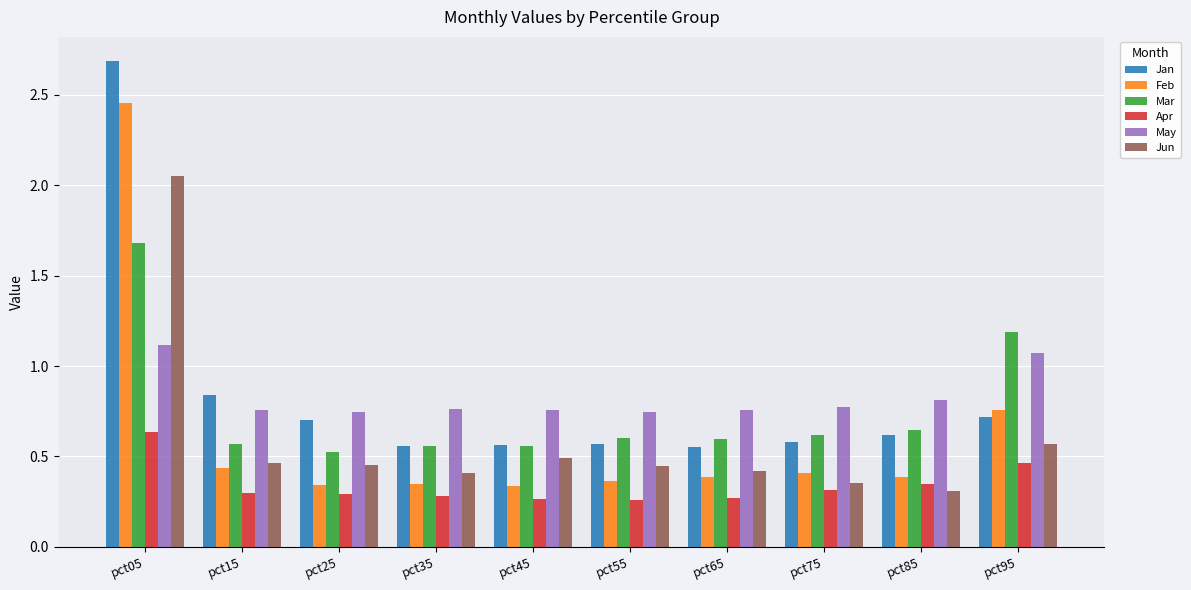

What is the sum of the Jan values at pct05 and pct45?

3.3